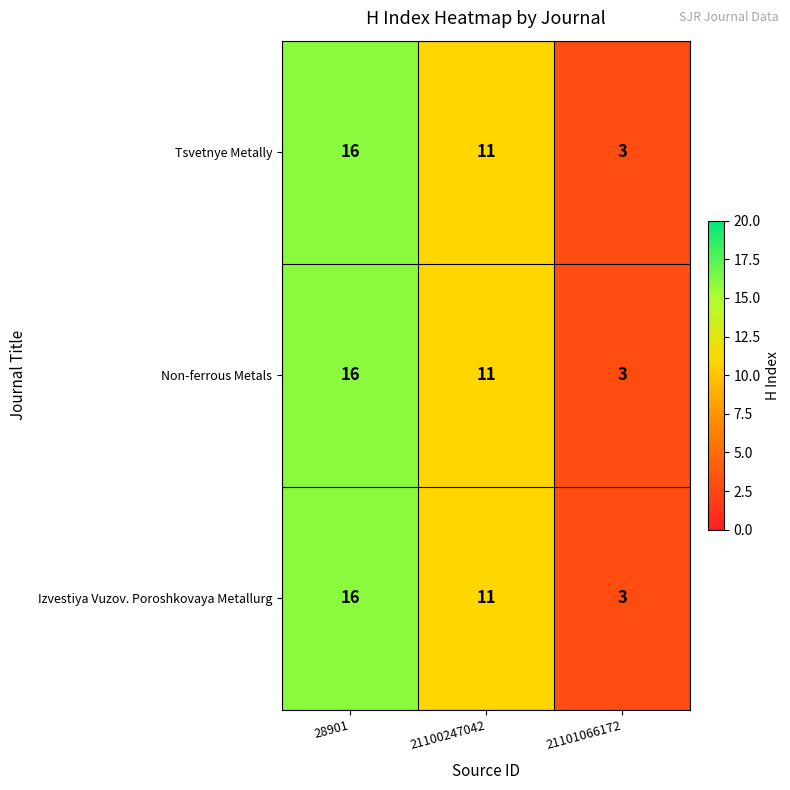

At which label is Tsvetnye Metally closest to 9?

21100247042